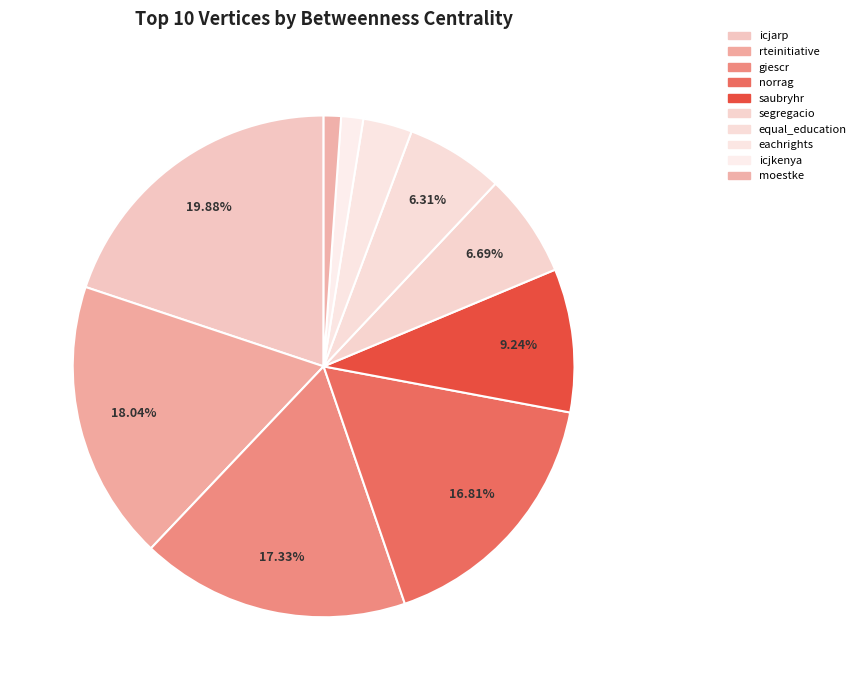

Which slice is the smallest?

moestke